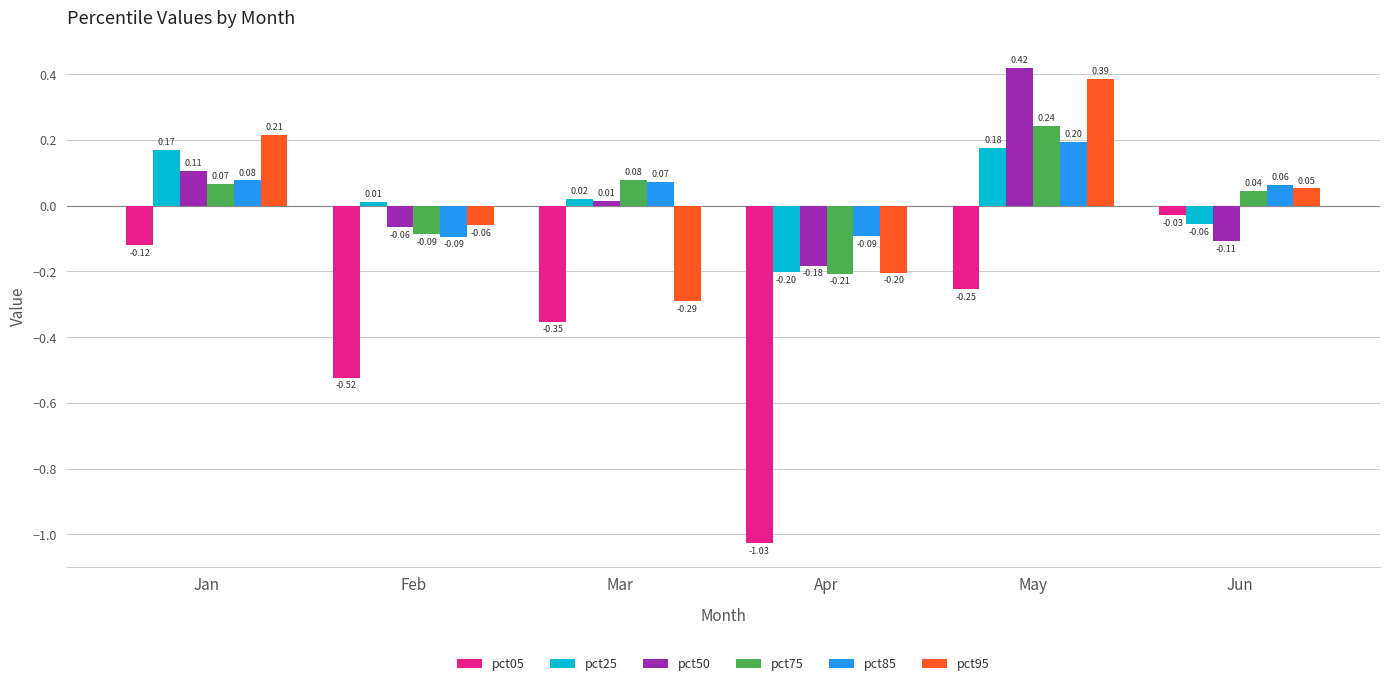

Are the bars grouped side by side (vs. stacked)?

Yes